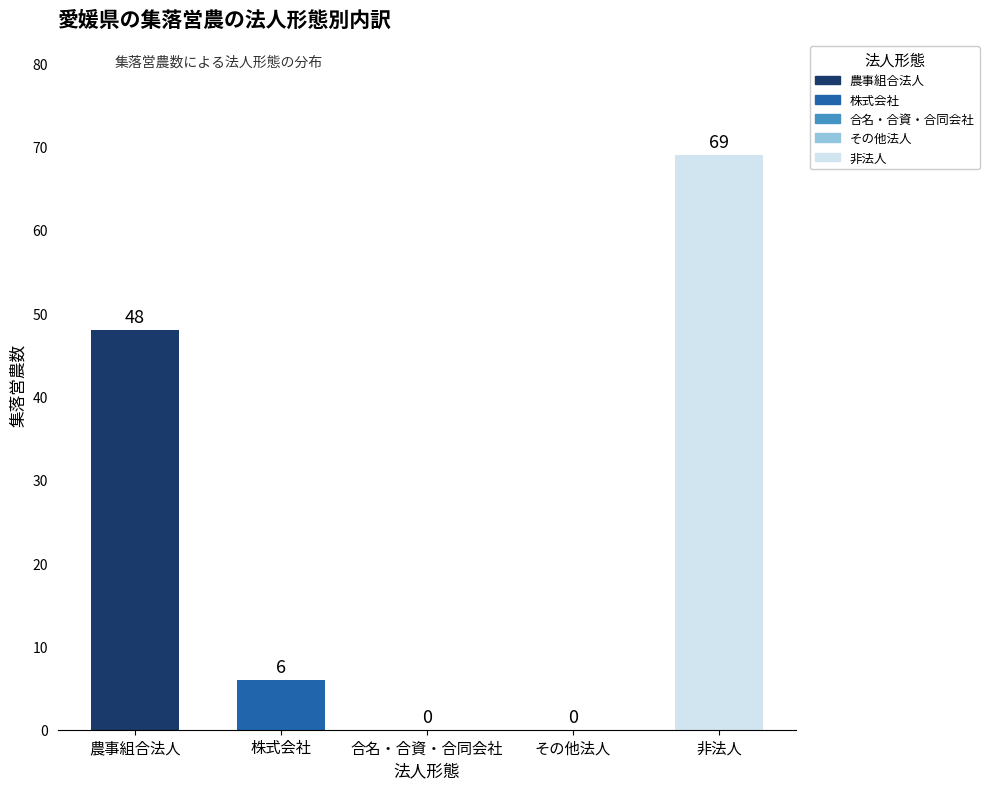

Are the bars horizontal?

No